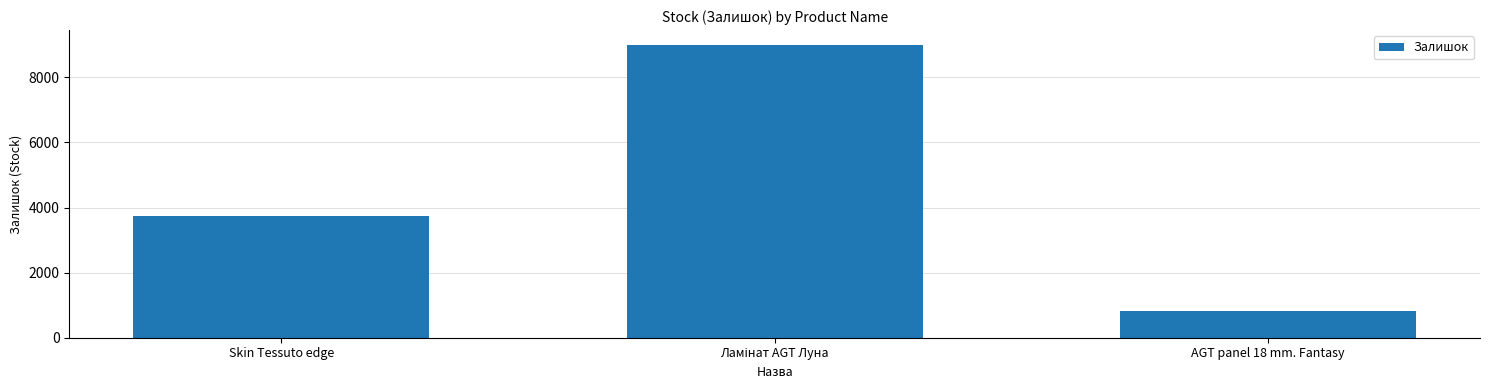

How many data points are less than 3743?

1